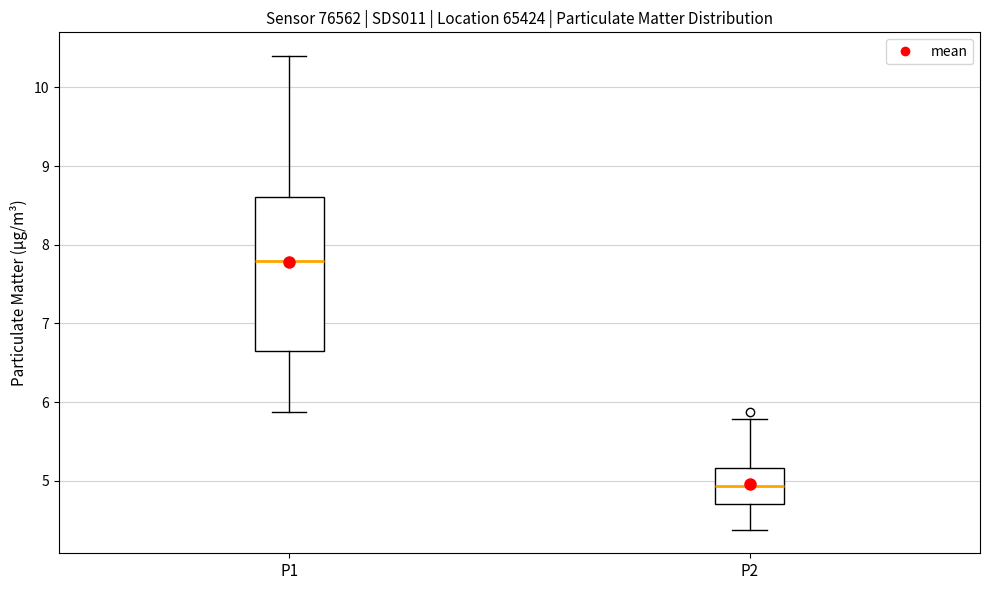

Where is the lower edge of the box for P2 on the y-axis? The values are not printed on the chart, so give them approximately, as read against the axis.

4.7